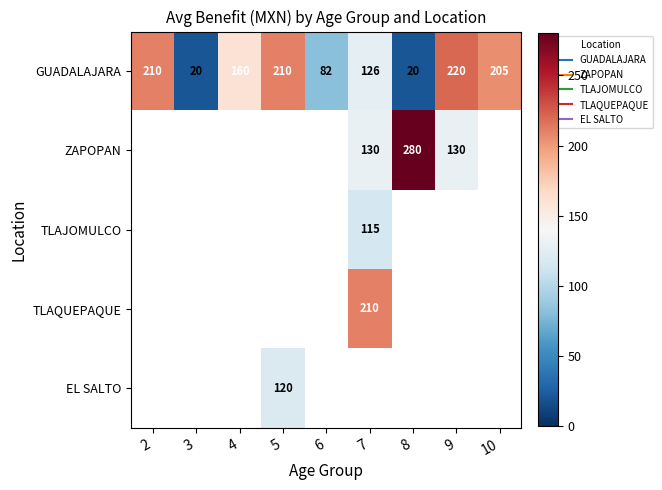

How many data points in GUADALAJARA are above 160?

4